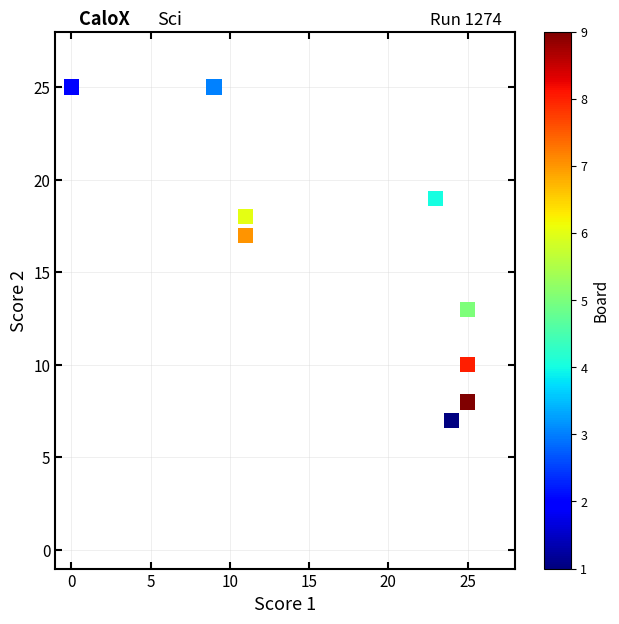

What is the average Y value?

16